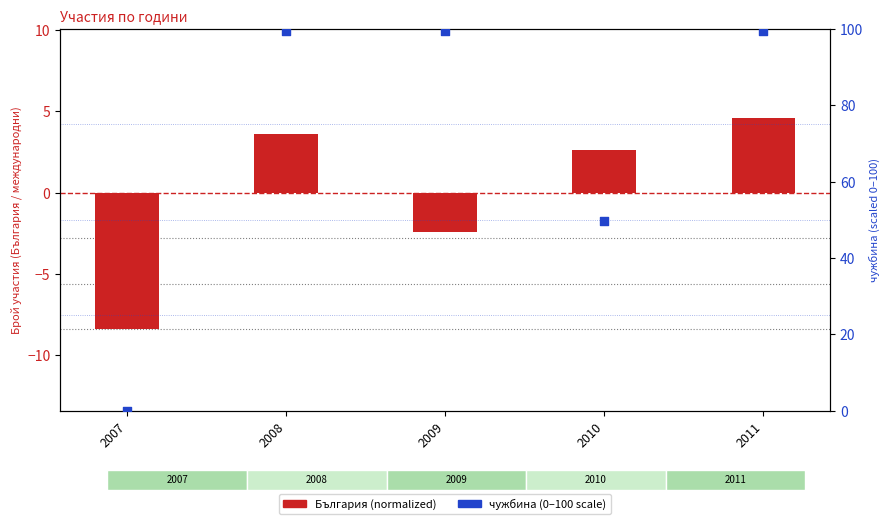

At how many categories does at least one series exceed 64?

3